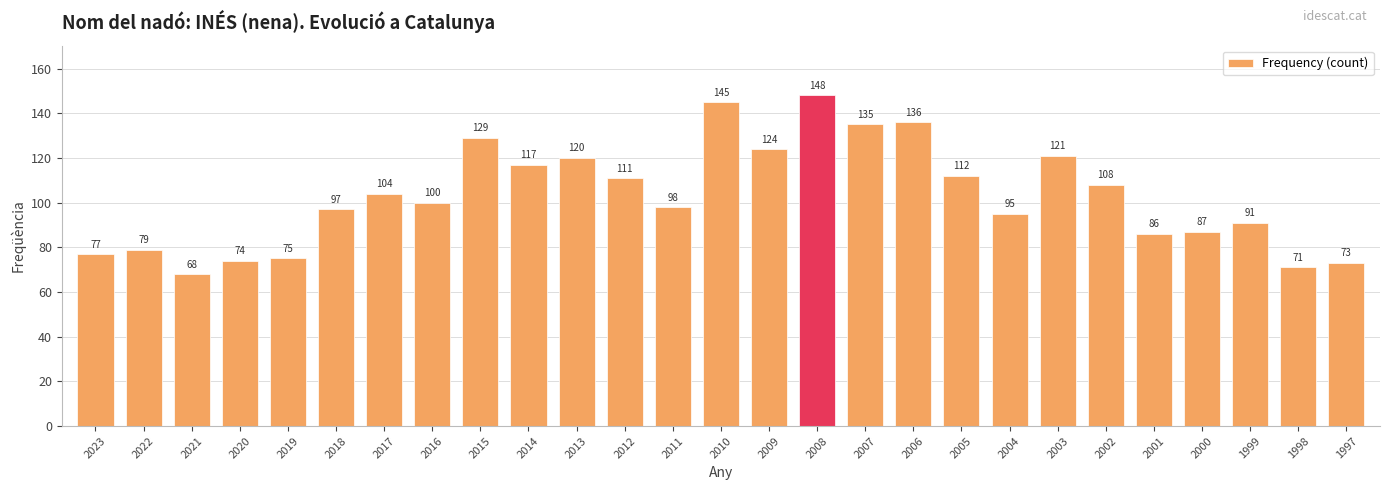

The chart shows a value of 107 at 2020. True or false?

False